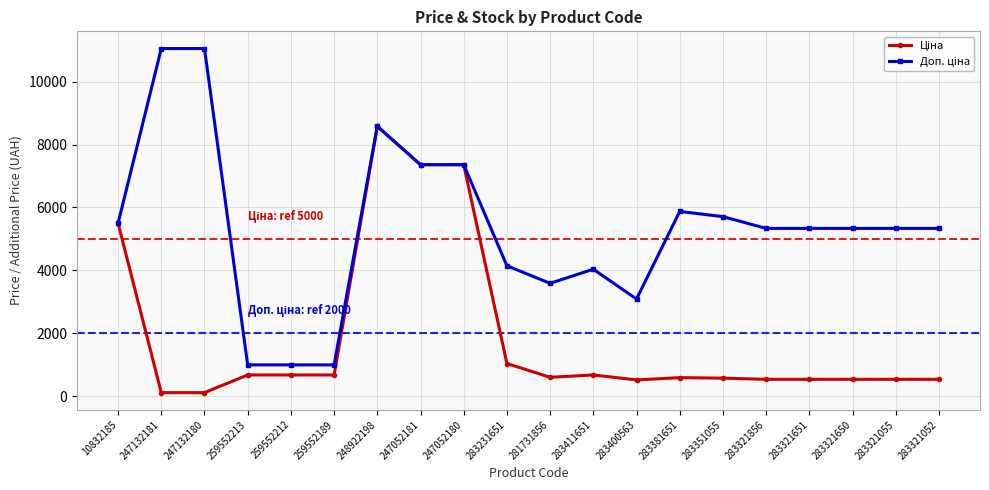

What is the spread (max minus min) of values at 283351055?

5138.0